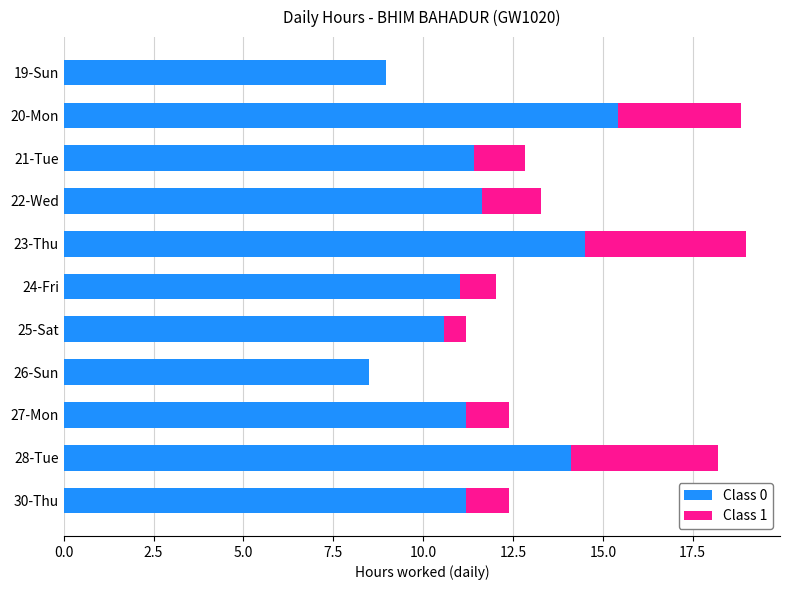

What is the total value across all series at 30-Thu?

12.4